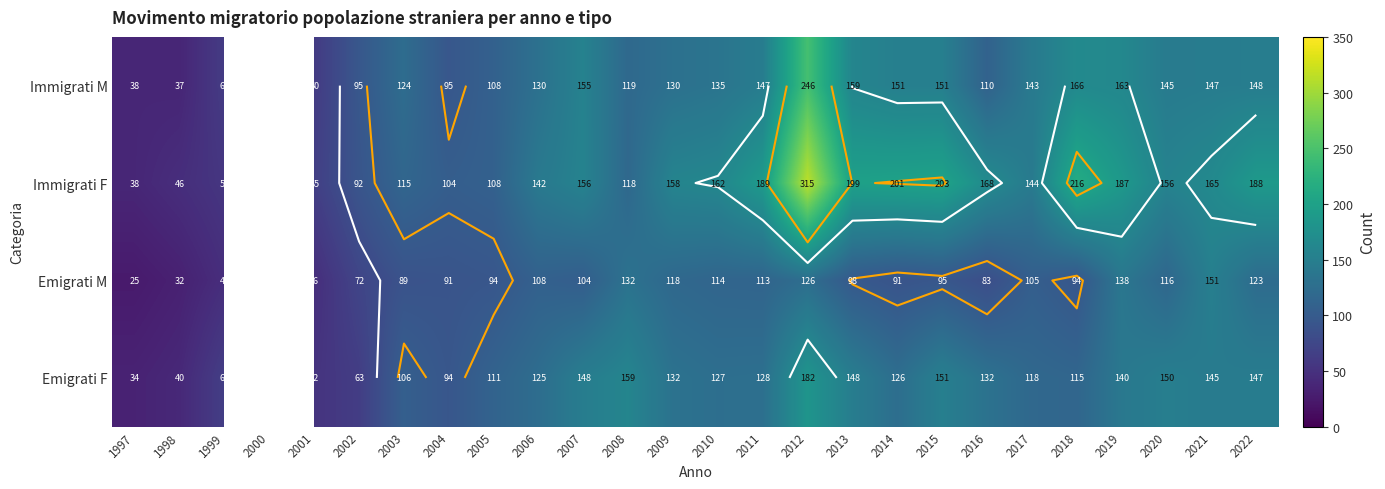

The Immigrati M series shows 163.0 at 2019. True or false?

True